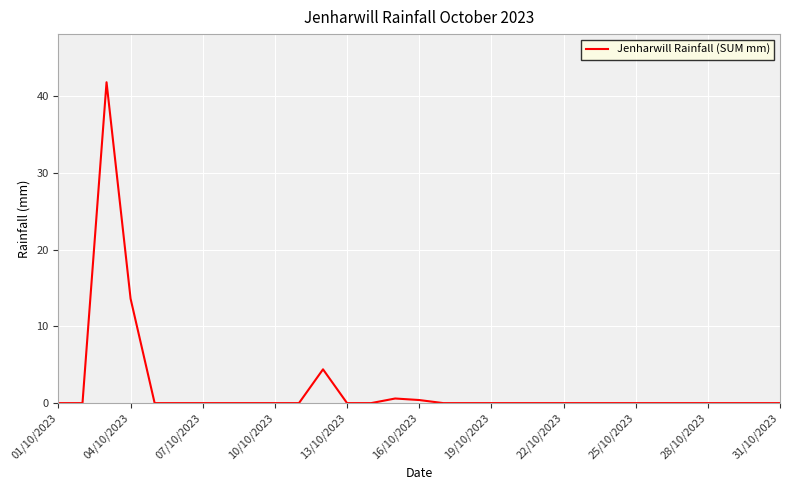

What is the difference between the maximum and second lowest values?

41.8